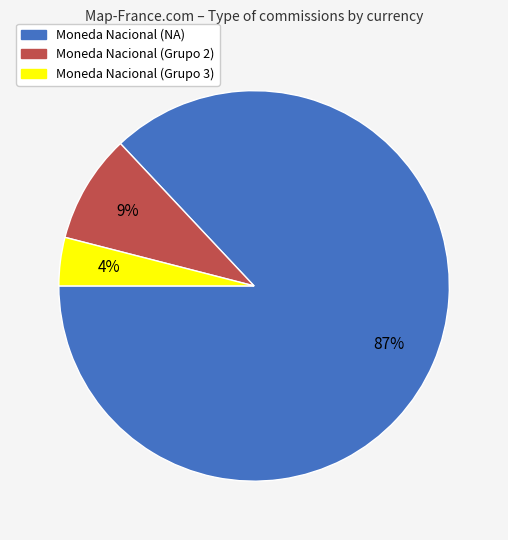

To the nearest percent, what is the average slice percentage?

33%